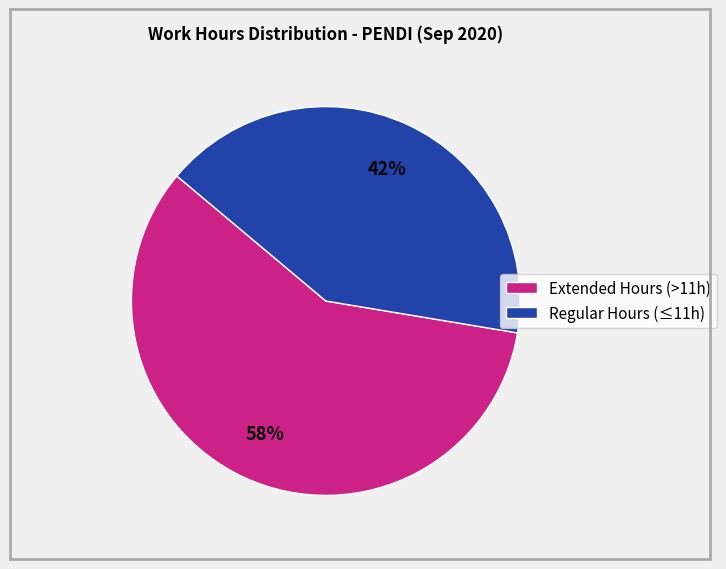

Does any single category account for the majority?

Yes